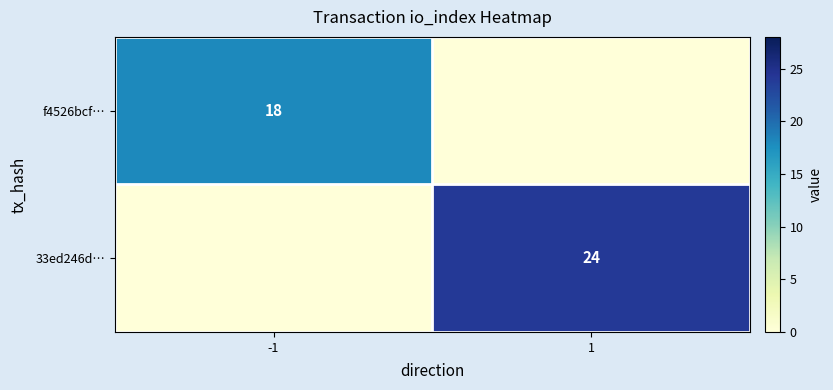

What is the difference between the f4526bcf… values at 1 and -1?

18